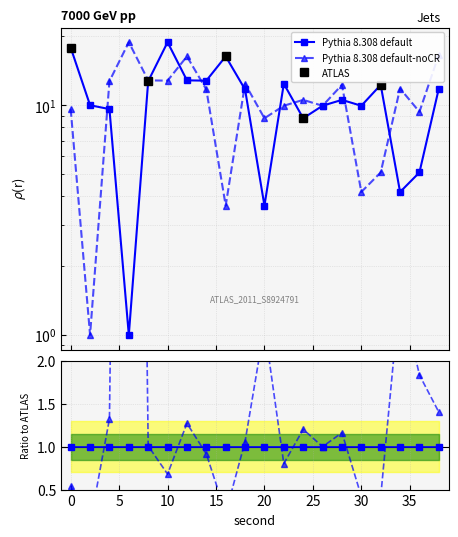

How many lines are shown in the chart?

2